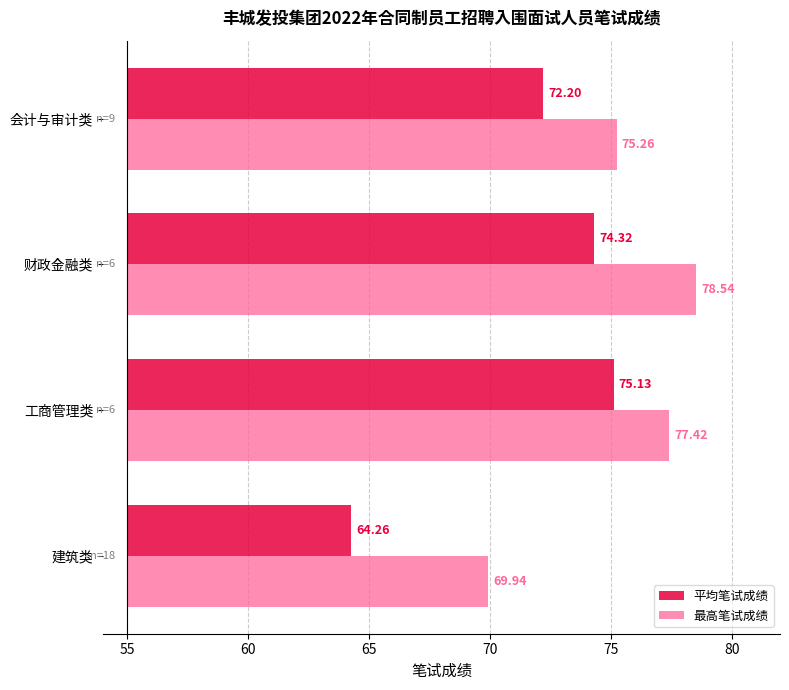

Count the number of categories in the chart.

4